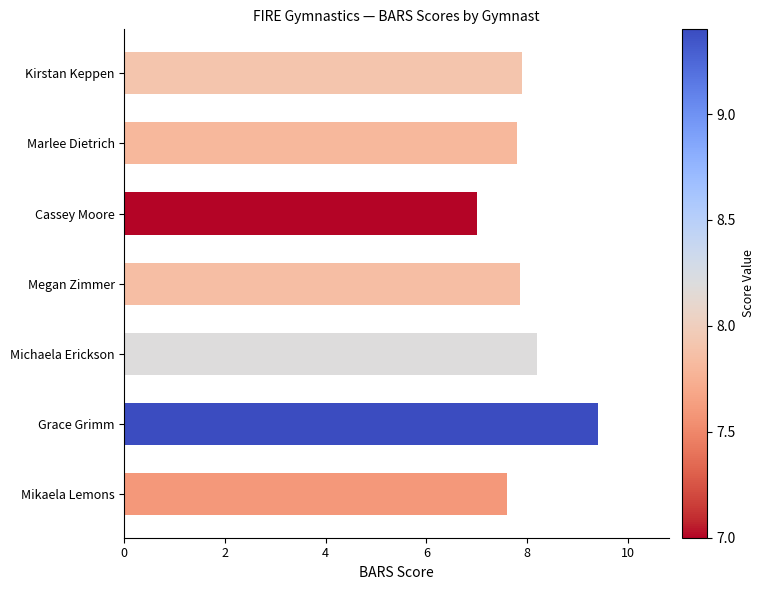

The chart shows a value of 4.5 at Kirstan Keppen. True or false?

False